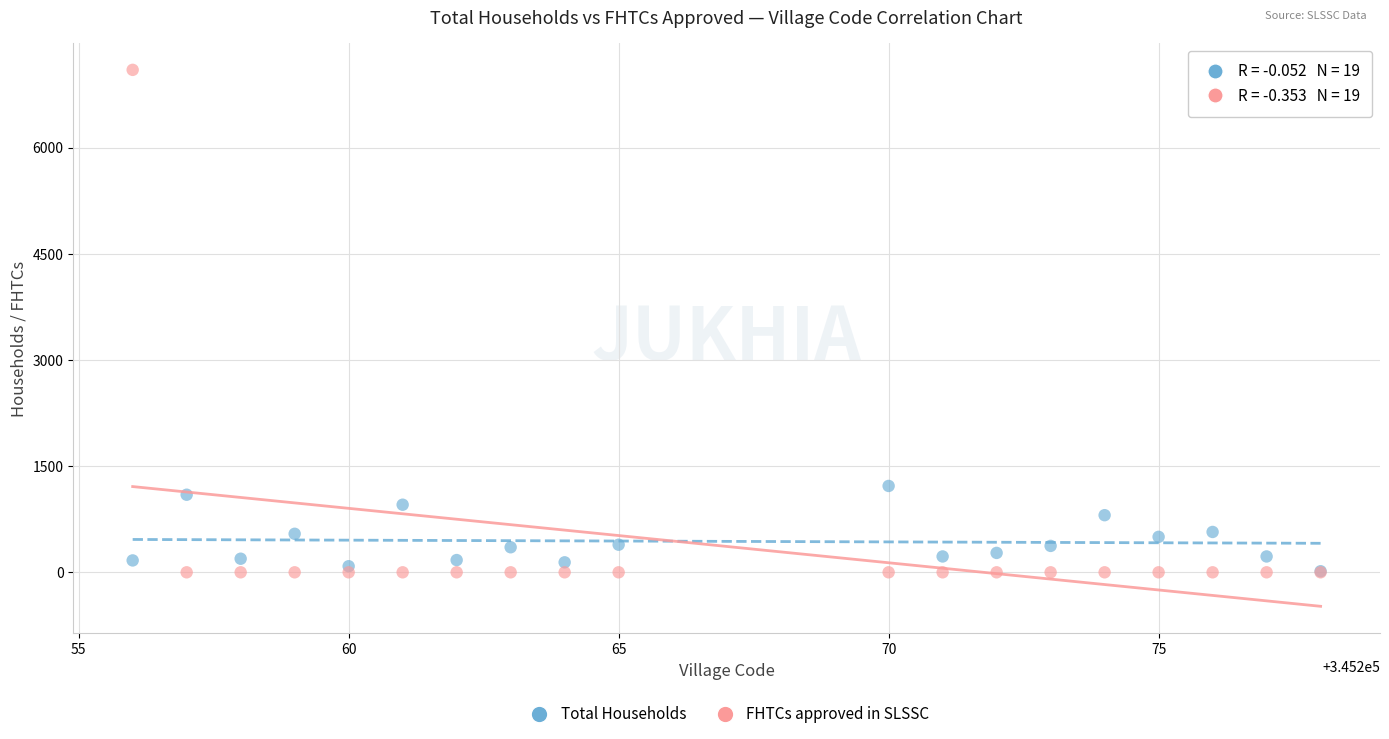

Which series has the widest spread of Y values?

FHTCs approved in SLSSC